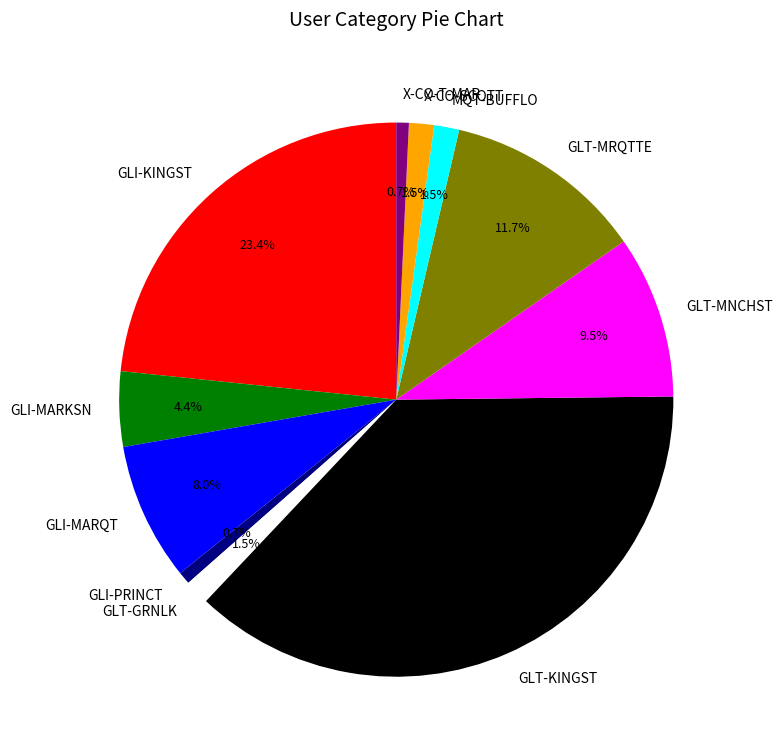

Which has a higher value, GLT-MNCHST or GLT-GRNLK?

GLT-MNCHST